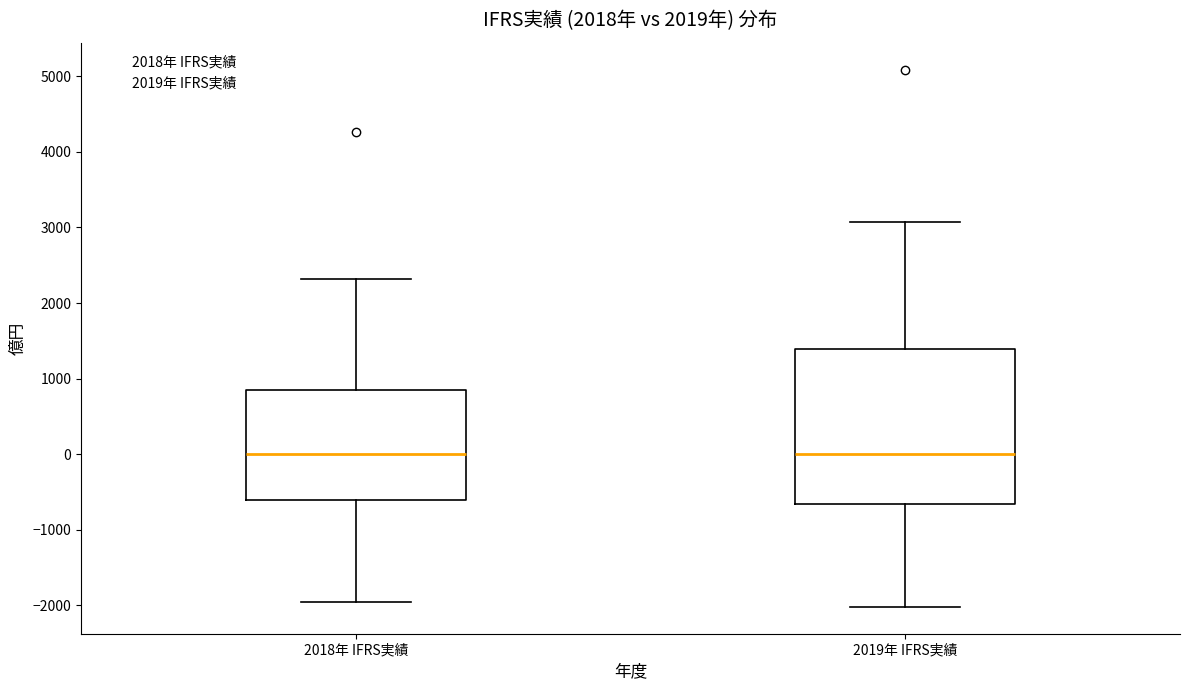

Which box is the tallest, from its lower edge to its upper edge?

2019年 IFRS実績